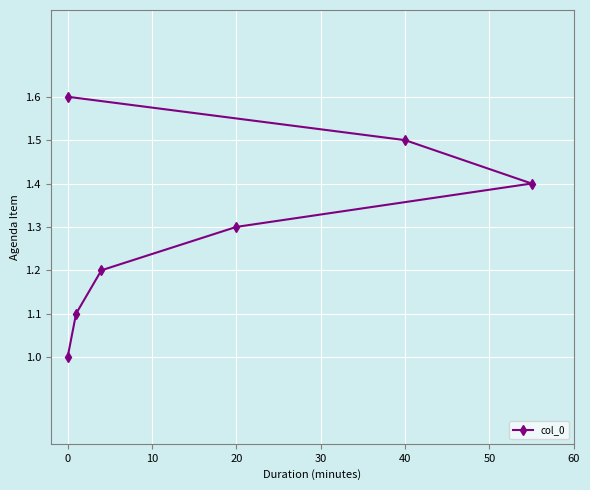

What position from the left is 20?

4